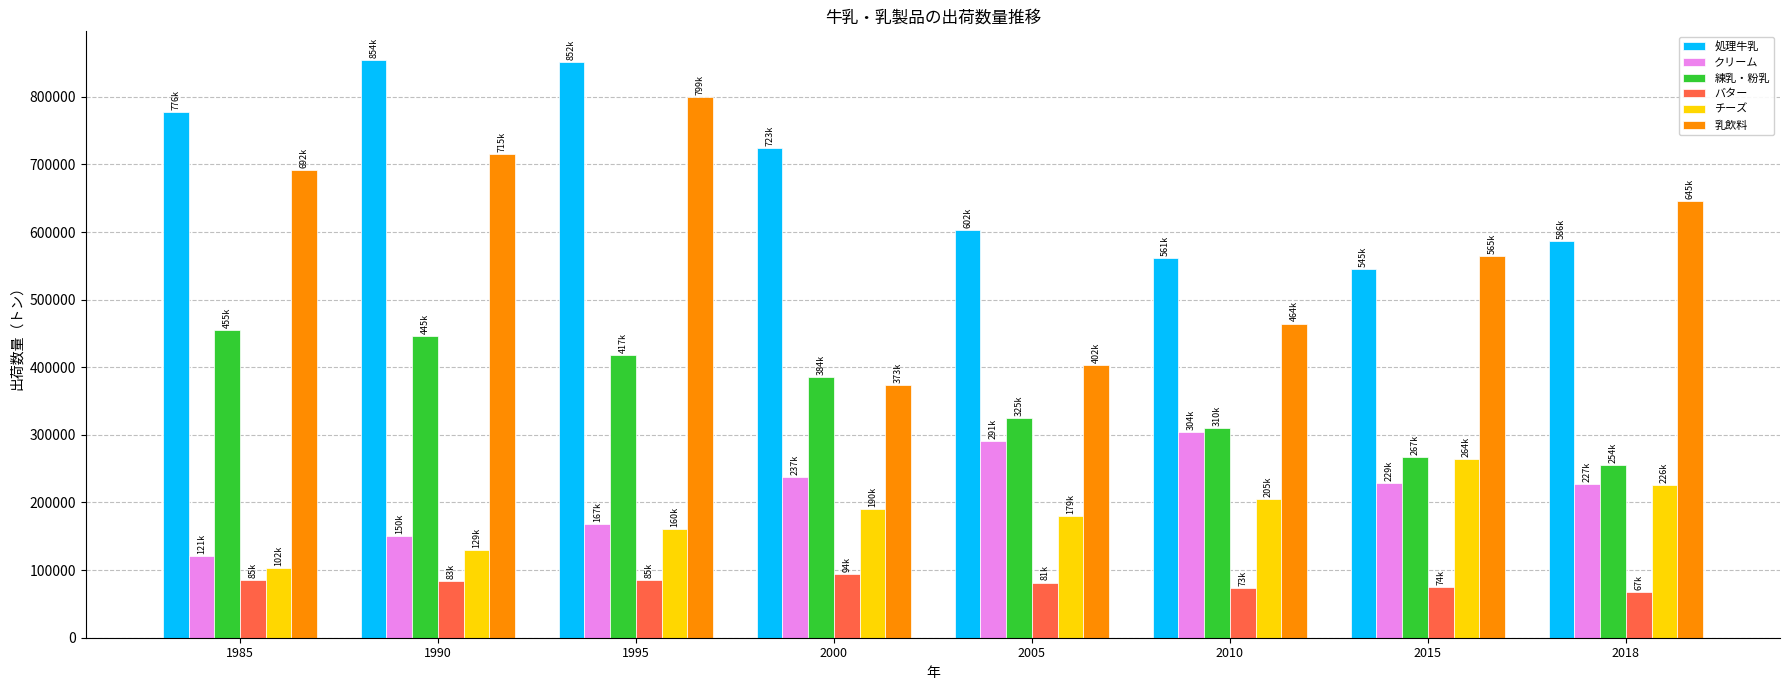

At which label does 処理牛乳 first exceed 723693?

1985